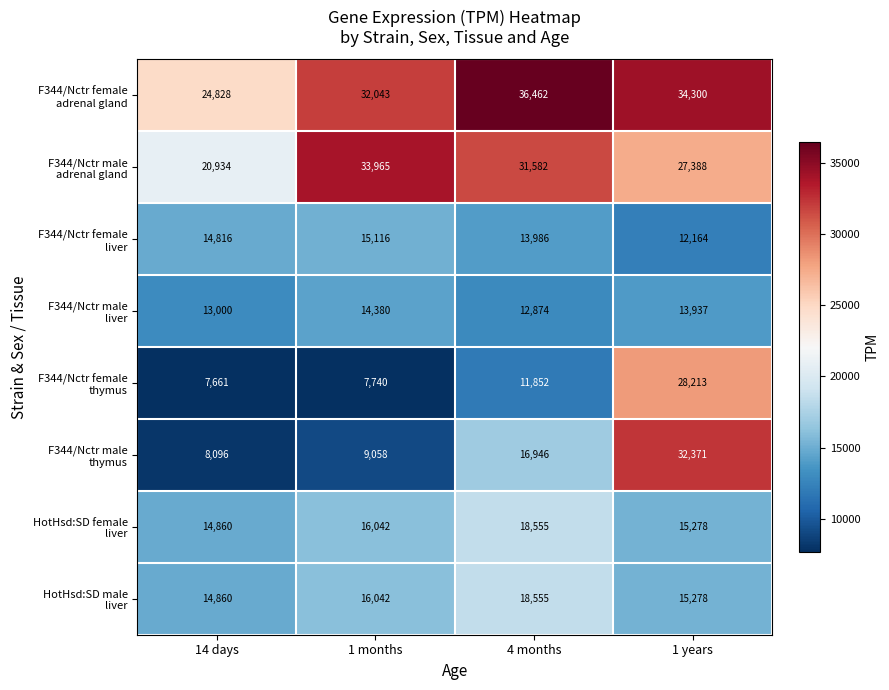

What is the spread (max minus min) of values at 4 months?

24610